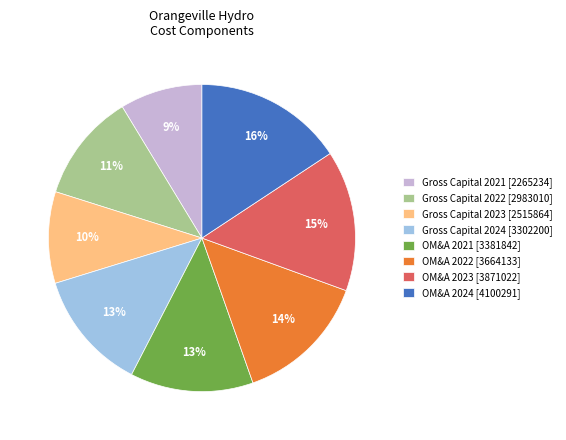

Between OM&A 2023 [3871022] and Gross Capital 2022 [2983010], which is larger?

OM&A 2023 [3871022]